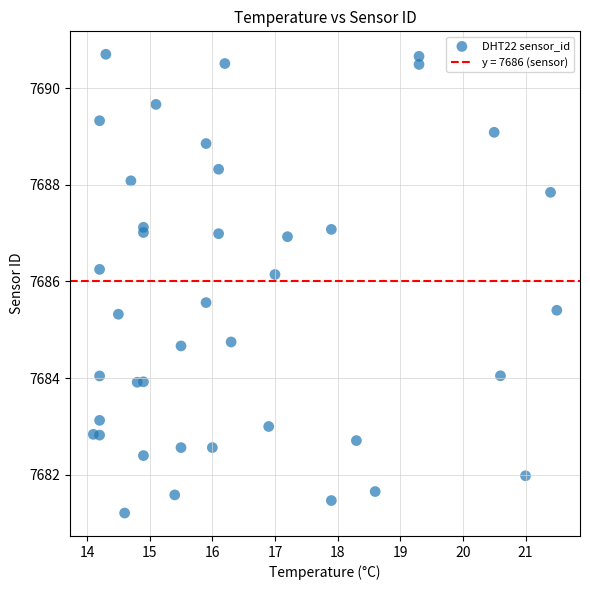

What is the range of Y values (max minus min)?

9.5